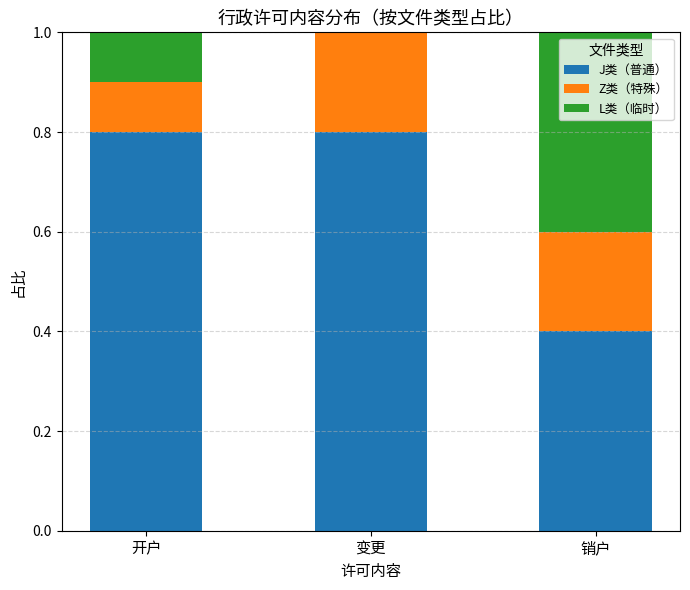

What is the total value across all series at 开户?

1.0